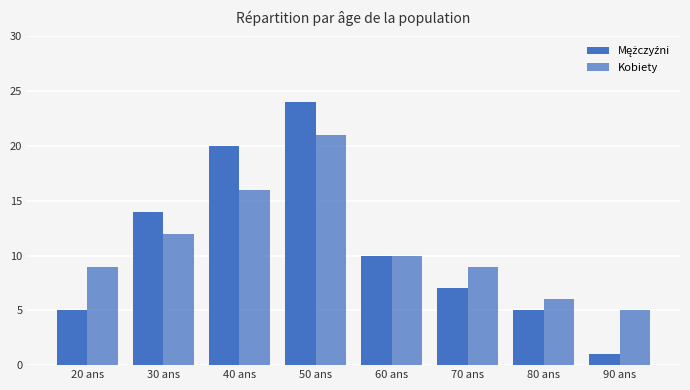

At which label does Kobiety reach its minimum?

90 ans